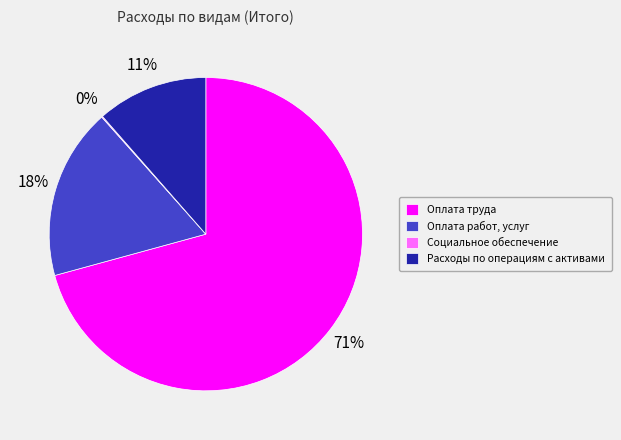

Which category has the biggest portion of the pie?

Оплата труда